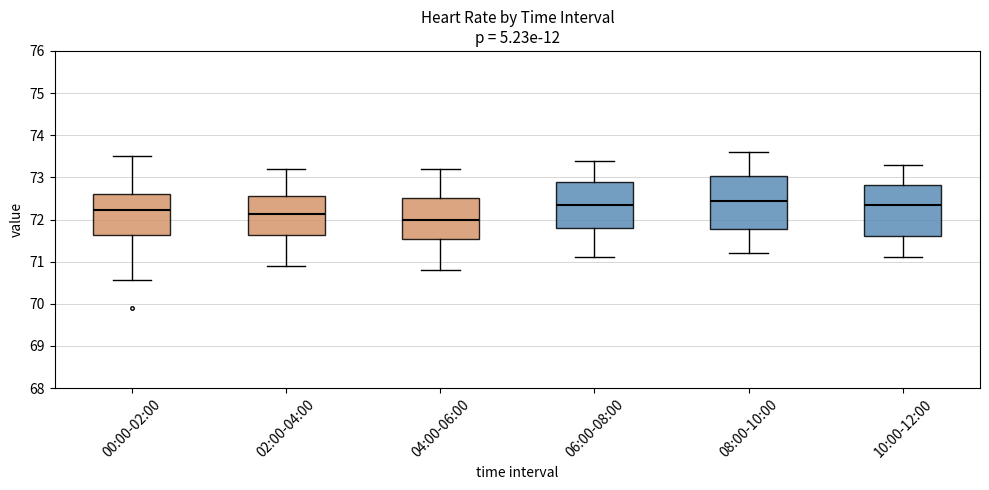

Reading left to right, transcribe this box plot: for each box, give where its median line is, the range the box spans, and where its two whiskers end, as read against the y-axis. The values are not printed on the chart, so give them approximately, as read against the axis.

00:00-02:00: median 72.2, box 71.6 to 72.6, whiskers 70.6 to 73.5
02:00-04:00: median 72.1, box 71.6 to 72.6, whiskers 70.9 to 73.2
04:00-06:00: median 72.0, box 71.5 to 72.5, whiskers 70.8 to 73.2
06:00-08:00: median 72.4, box 71.8 to 72.9, whiskers 71.1 to 73.4
08:00-10:00: median 72.5, box 71.8 to 73.0, whiskers 71.2 to 73.6
10:00-12:00: median 72.4, box 71.6 to 72.8, whiskers 71.1 to 73.3